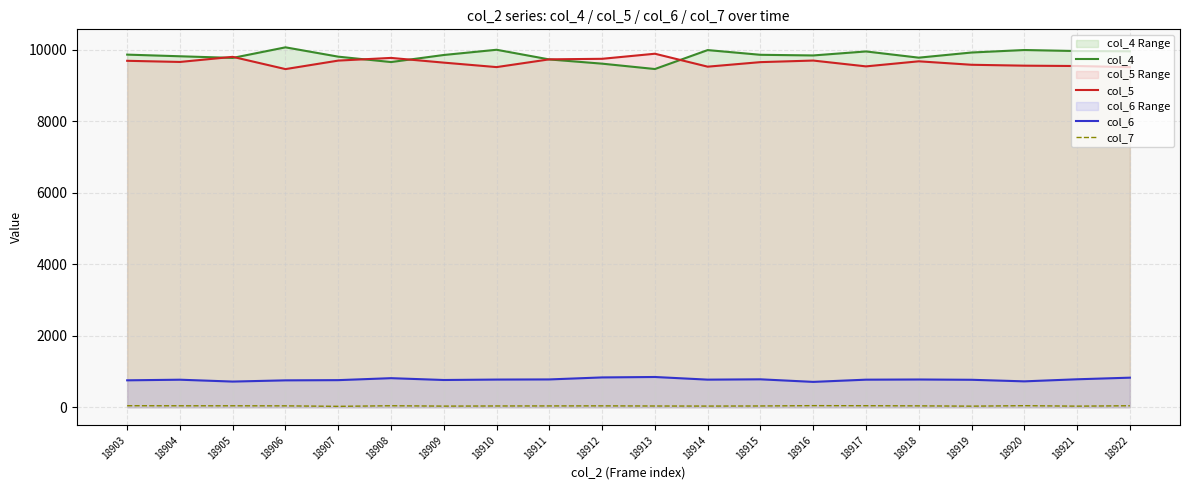

True or false: col_4 and col_6 intersect in this chart.

False